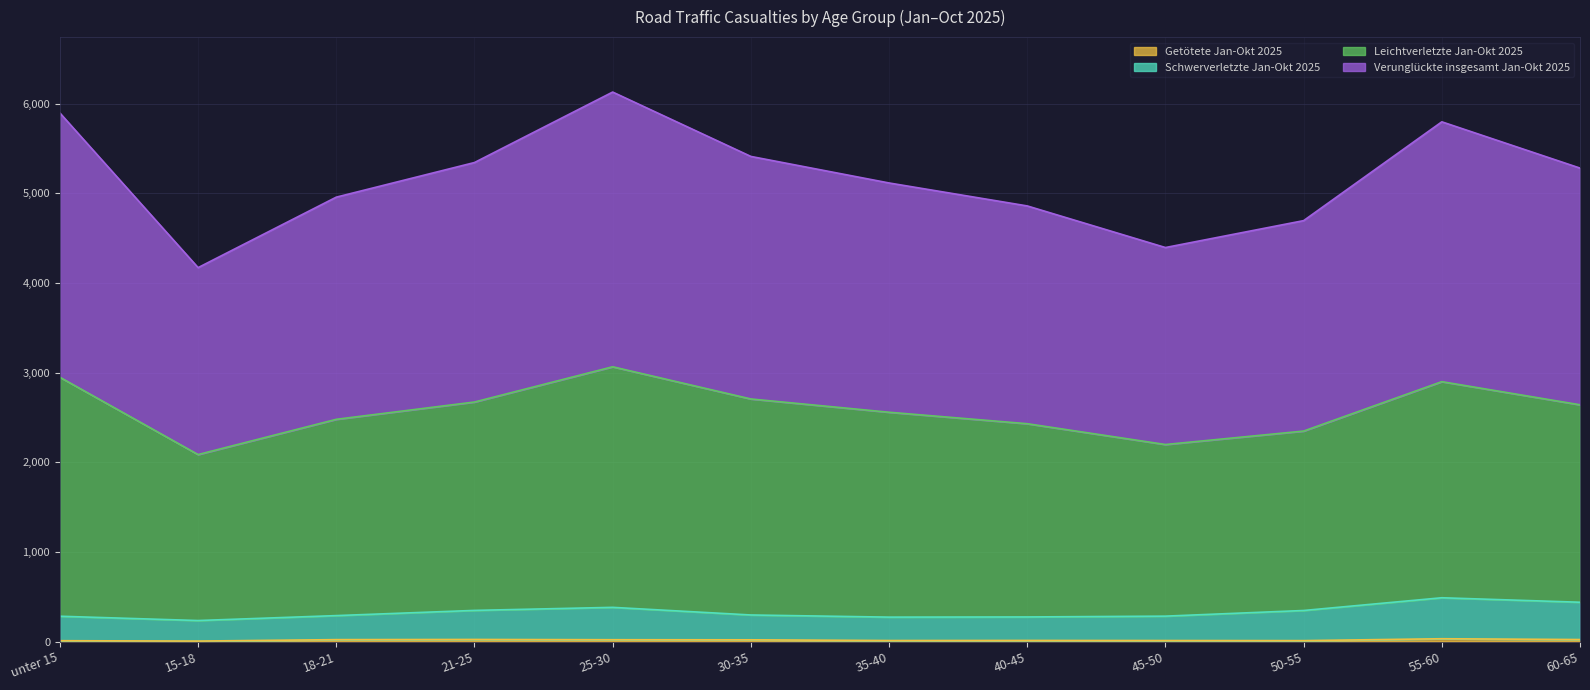

Which series has the largest total across all categories?

Verunglückte insgesamt Jan-Okt 2025